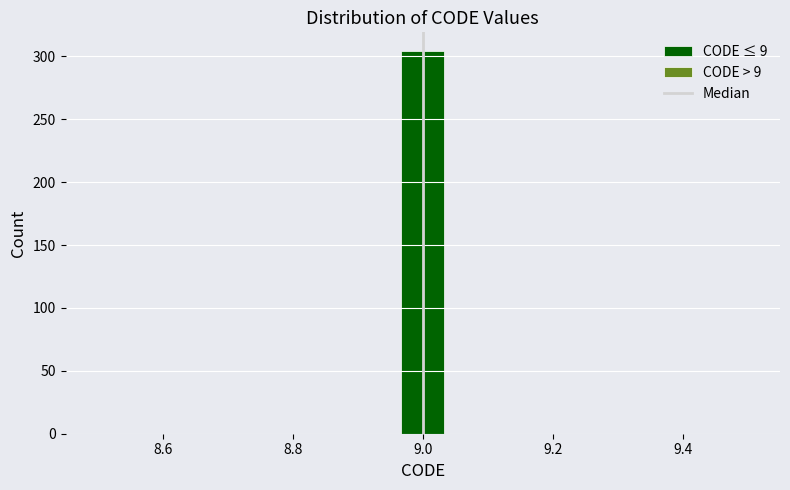

Read against the x-axis, roughly where is the centre of the tallest bar?

9.00